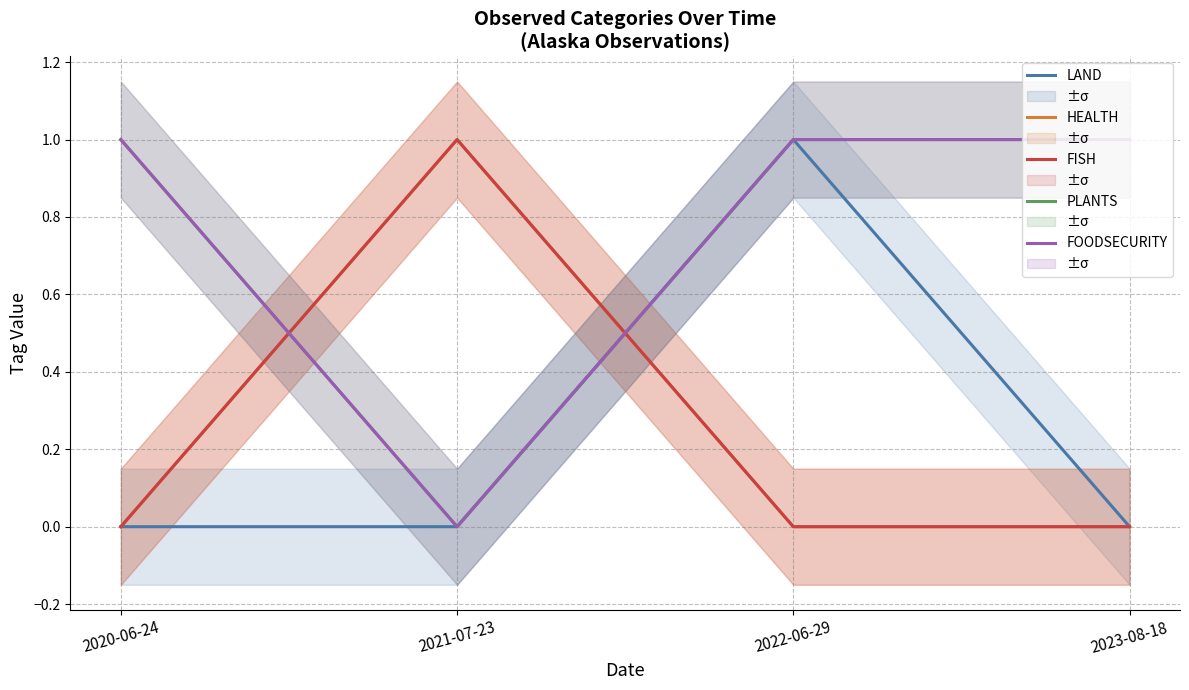

How many series are shown in this chart?

5